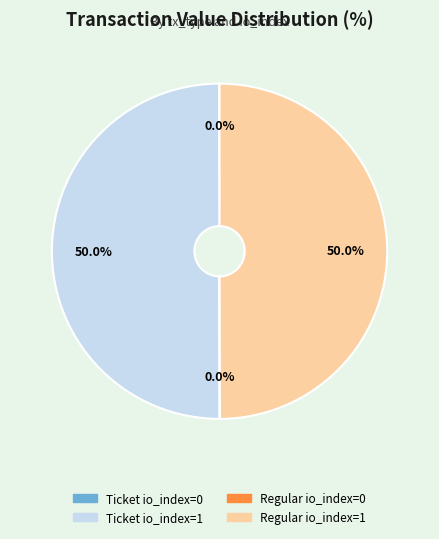

Is the sum of Regular io_index=1 and Ticket io_index=1 greater than half?

Yes